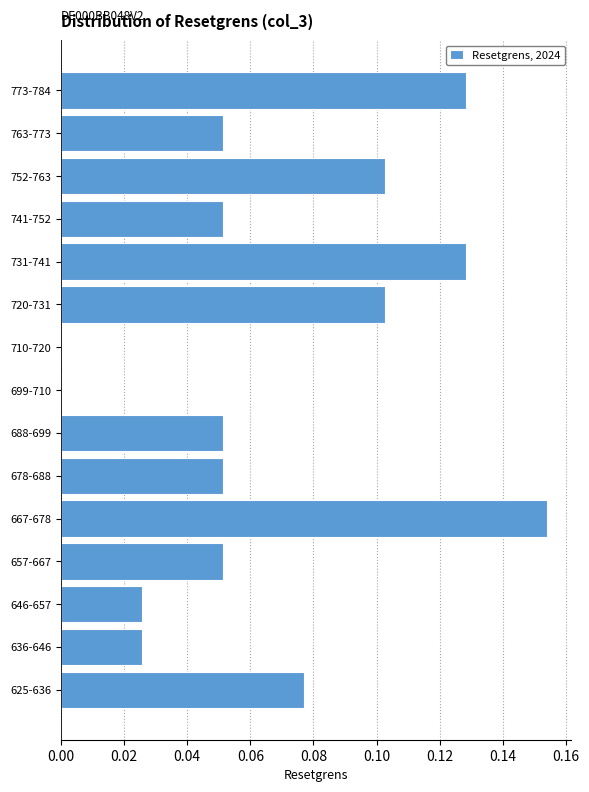

Between 667-678 and 678-688, which is larger?

667-678